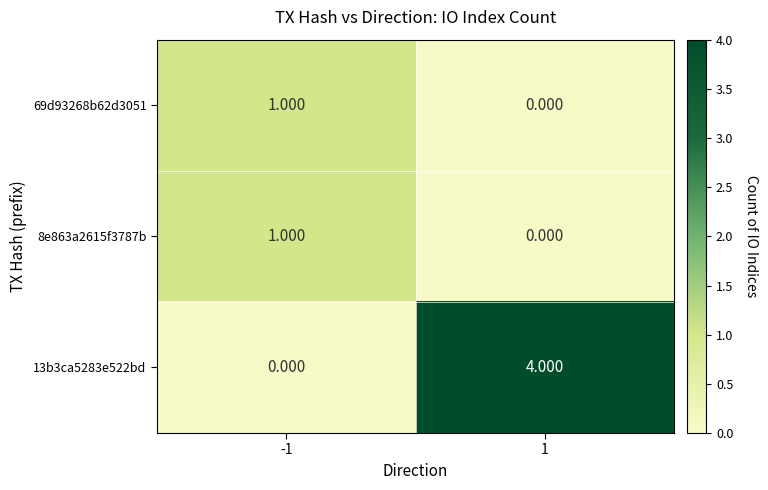

Is the value of 13b3ca5283e522bd at -1 greater than the value of 69d93268b62d3051 at -1?

No